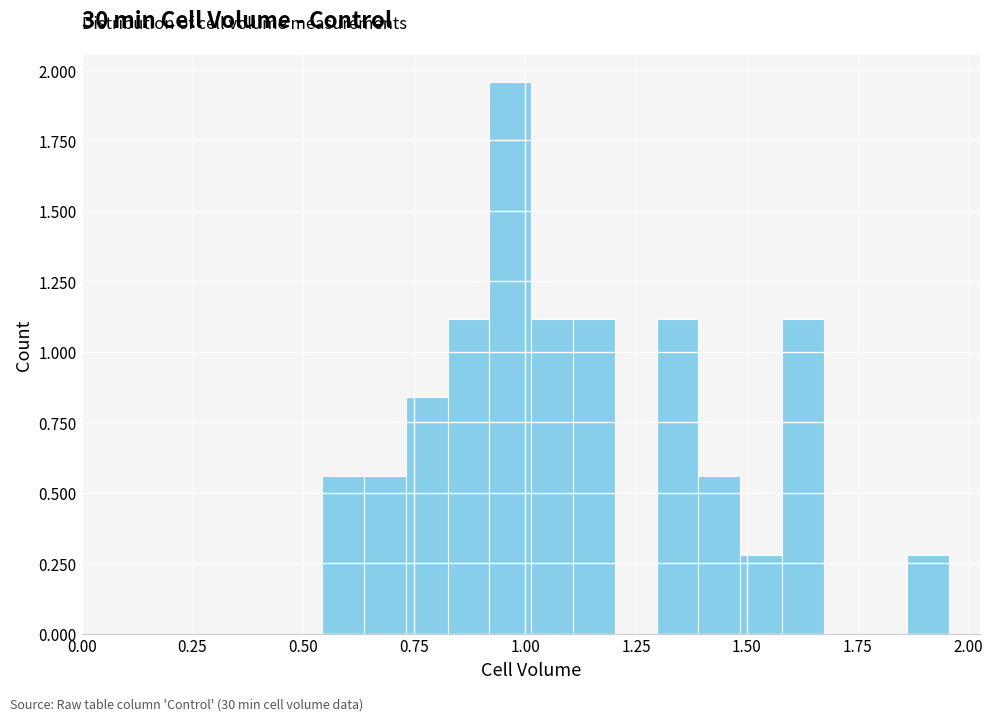

Around what value on the x-axis is the tallest bar? Give the approximate position of its centre, as read against the axis.

0.95